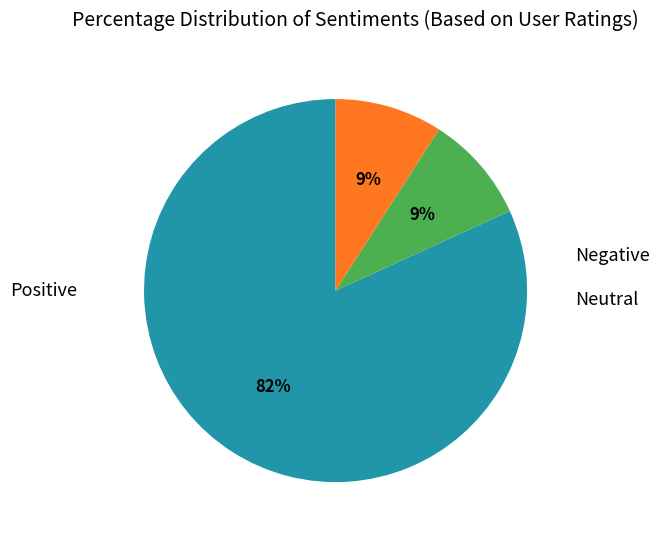

Does any single category account for the majority?

Yes